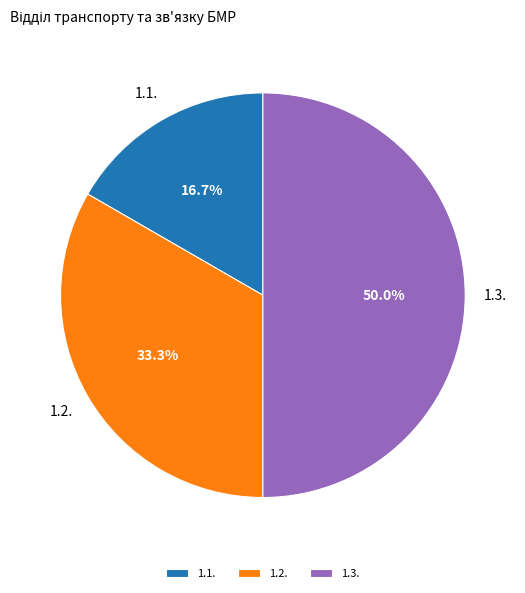

To the nearest percent, what portion does 1.2. represent?

33%